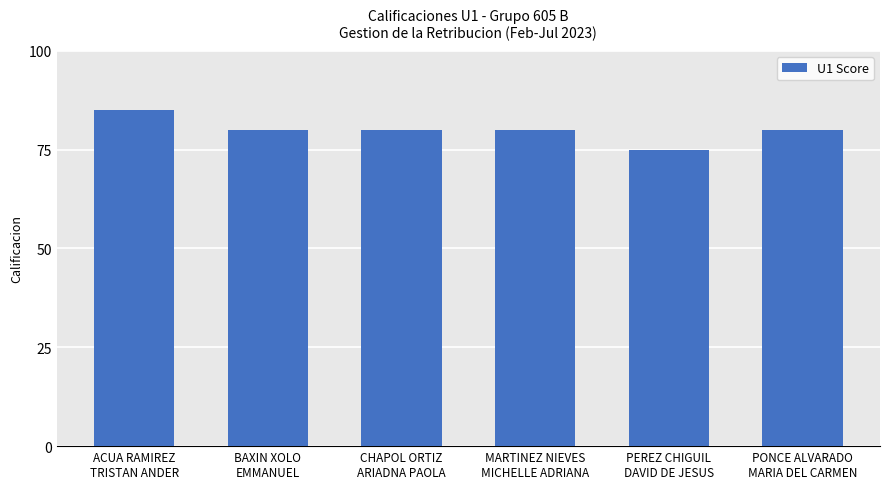

What is the sum of all values?

480